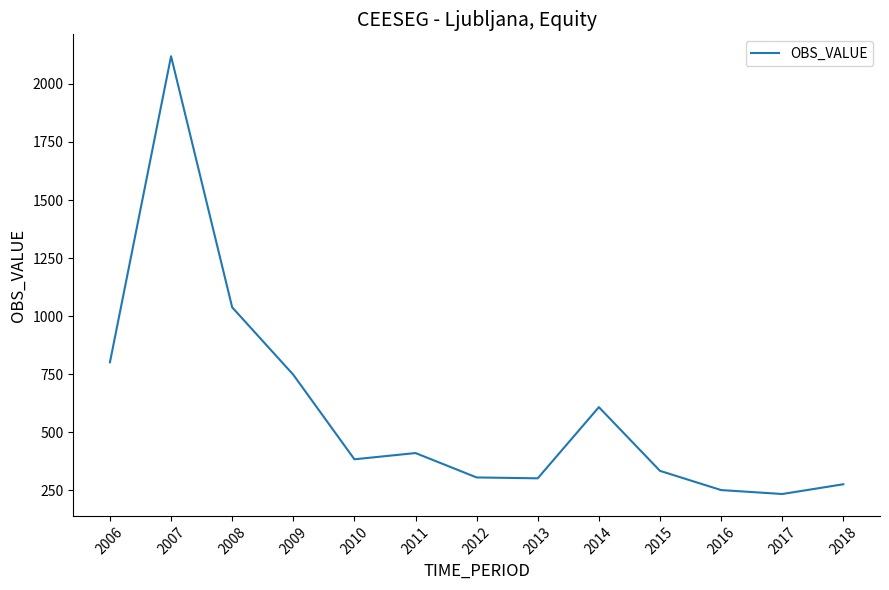

At which label is the value closest to 1176?

2008